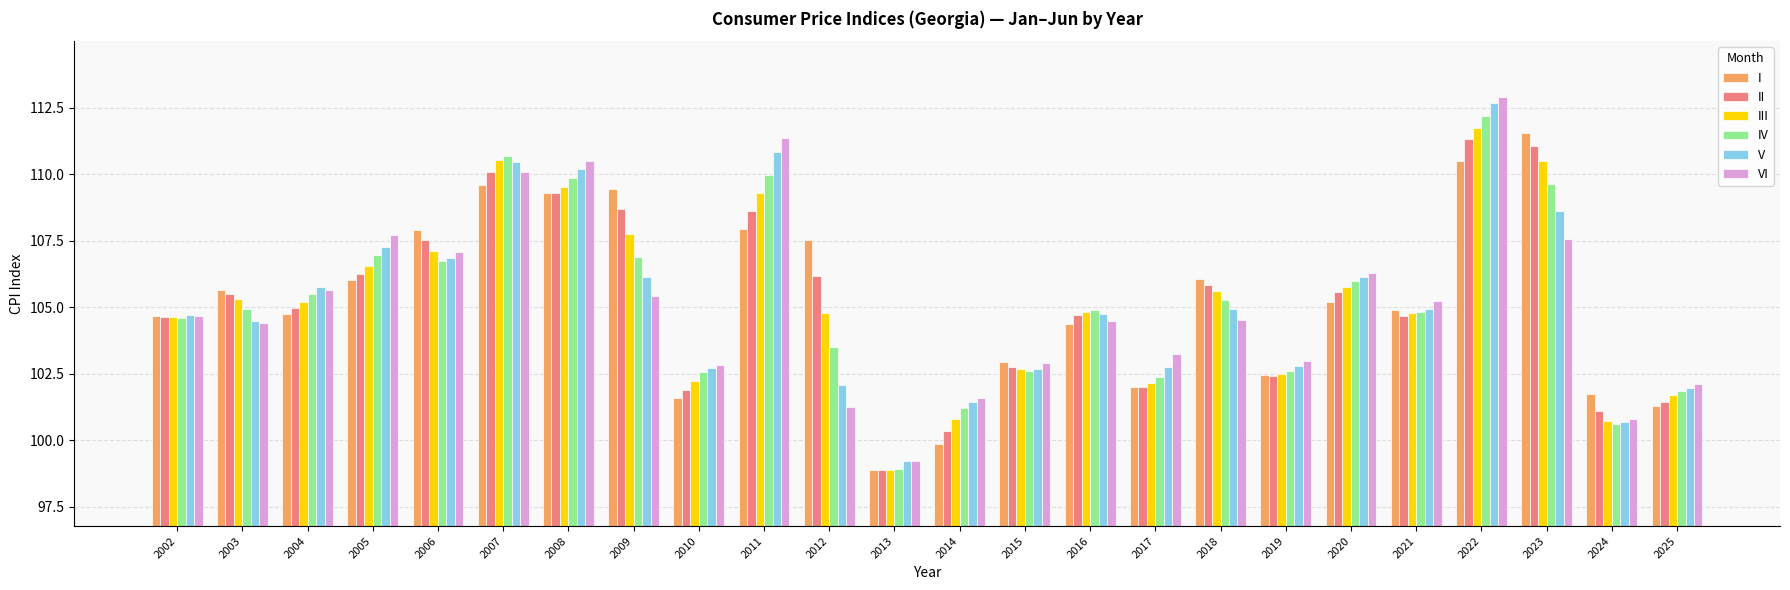

What is the minimum value shown in the chart?

98.9